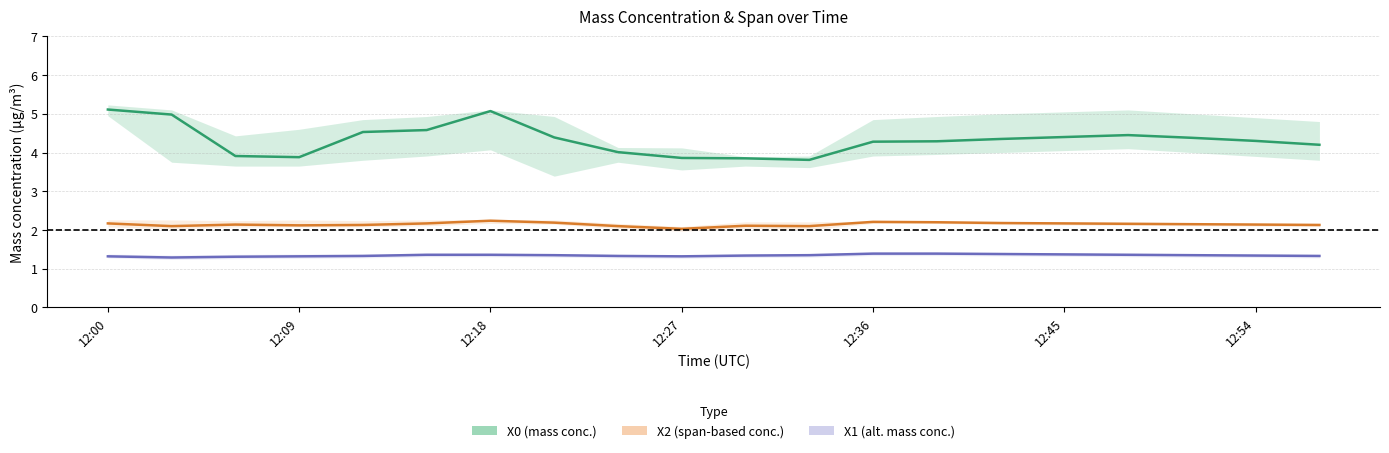

How many categories are shown in the chart?

20